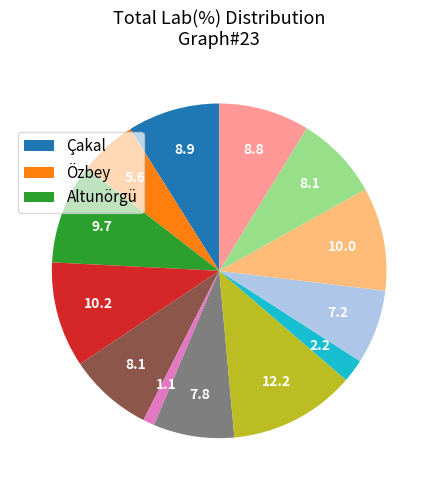

Does any single category account for the majority?

No